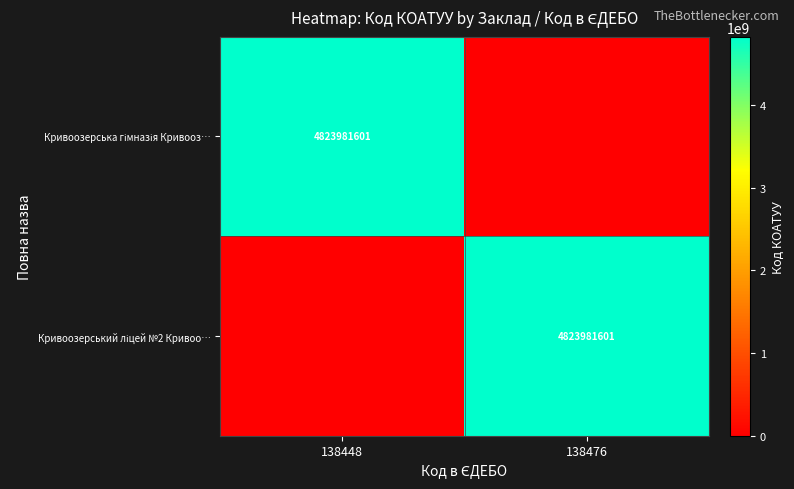

The Кривоозерський ліцей №2 Кривоо… series shows 0 at 138448. True or false?

True